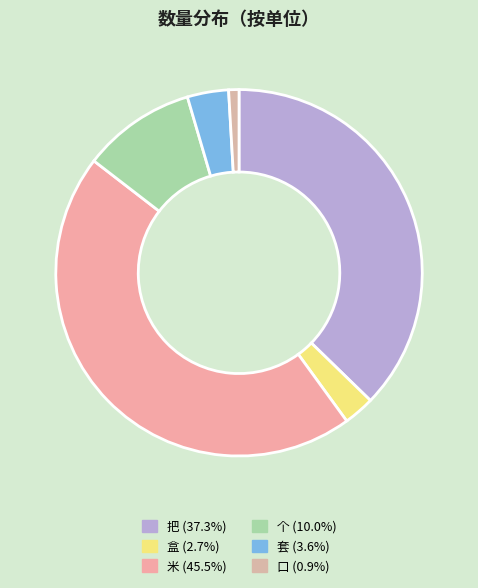

Is there a majority slice in this chart?

No